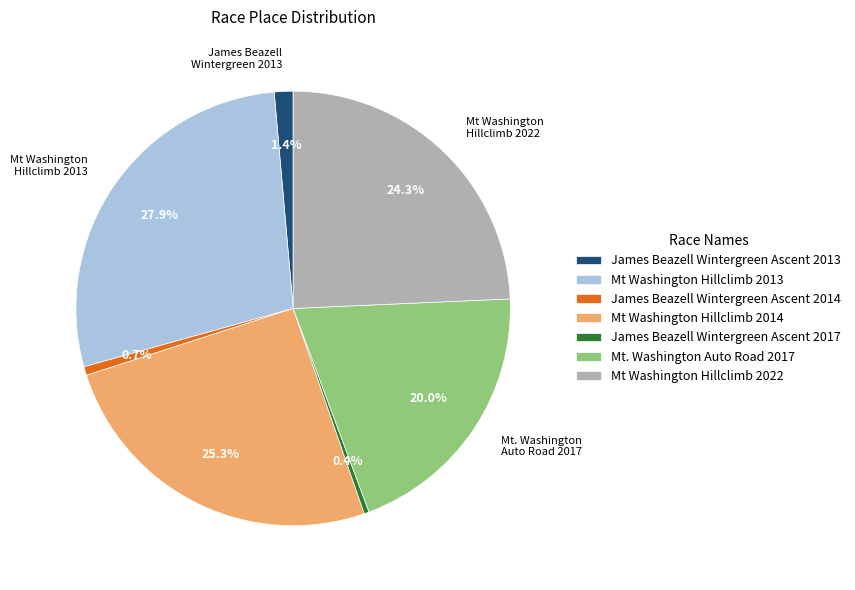

How many slices are in this pie chart?

7